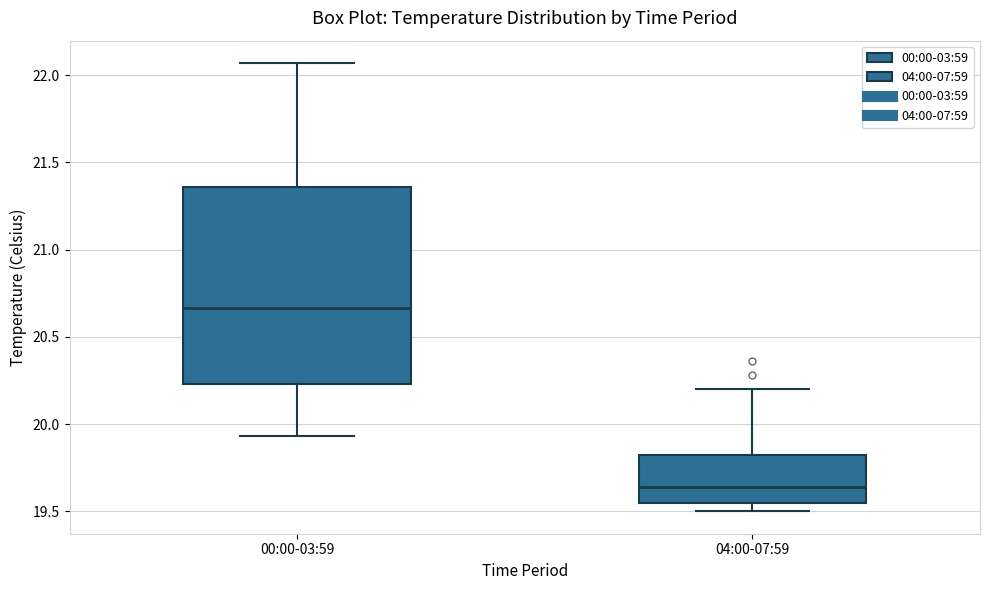

Which box has the lowest median line?

04:00-07:59